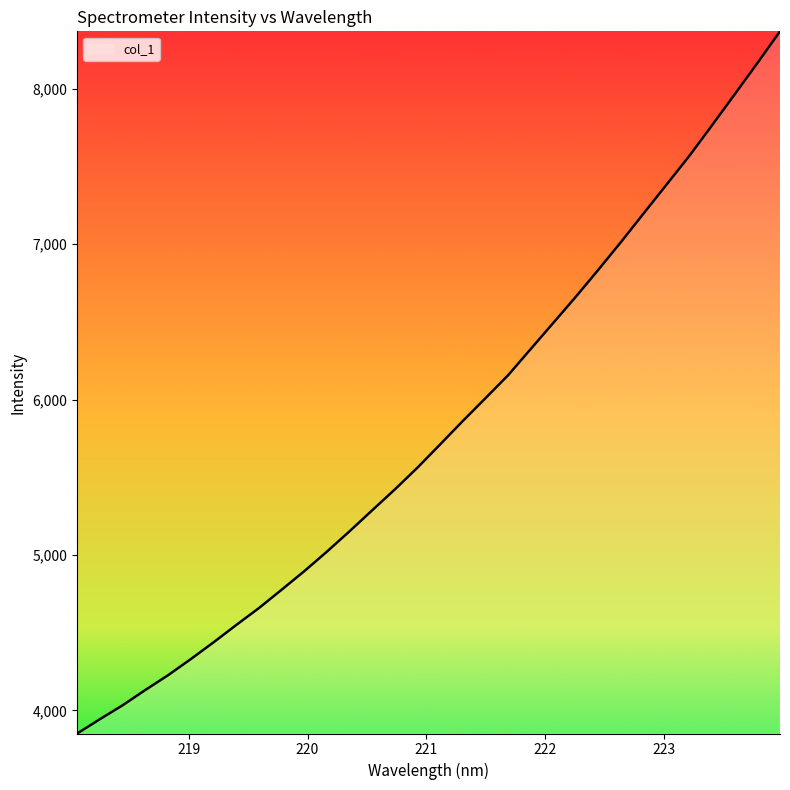

True or false: there are more than 2 points higher than both neighbors.

False